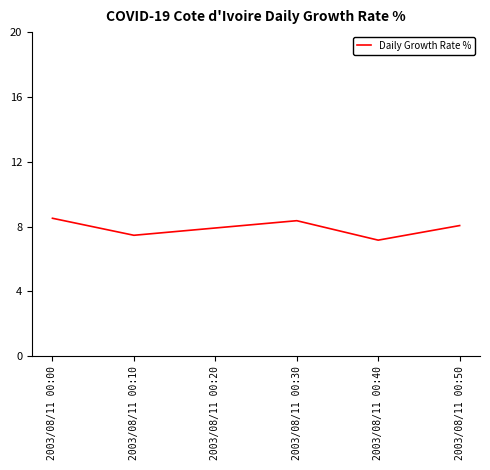

Approximately how many times larger is the value at 2003/08/11 00:20 compared to 2003/08/11 00:30?

0.9